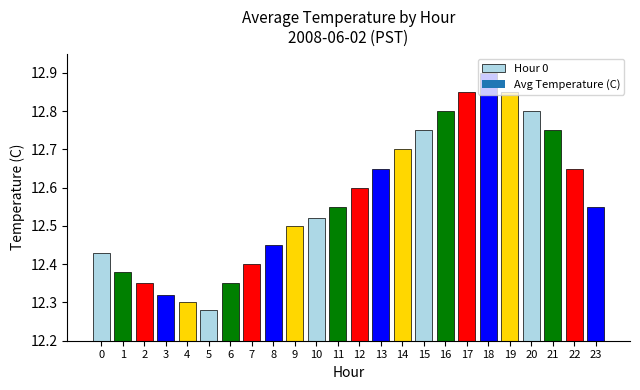

Which has a higher value, 6 or 12?

12